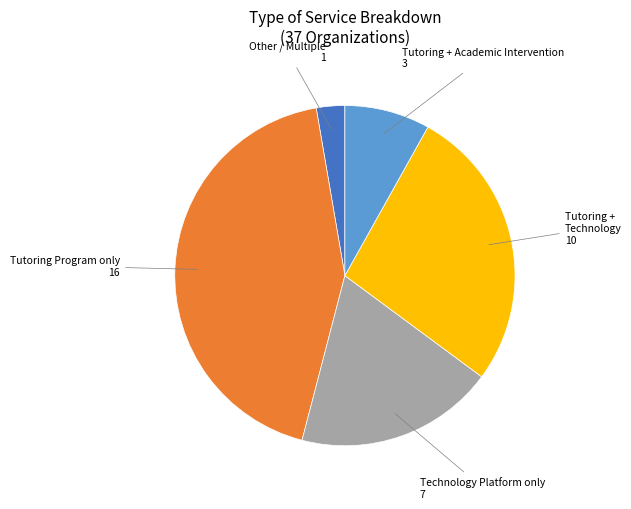

Count the number of slices in the pie.

5